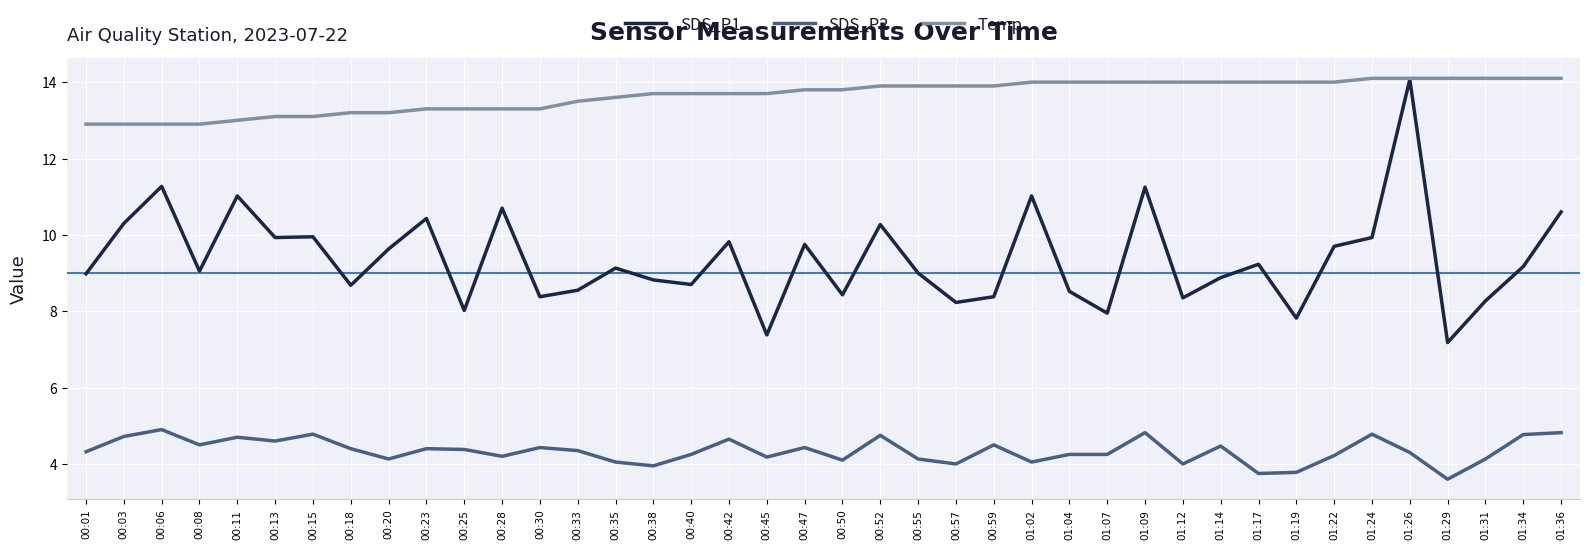

The value of SDS_P2 at 00:40 is 1.8. True or false?

False